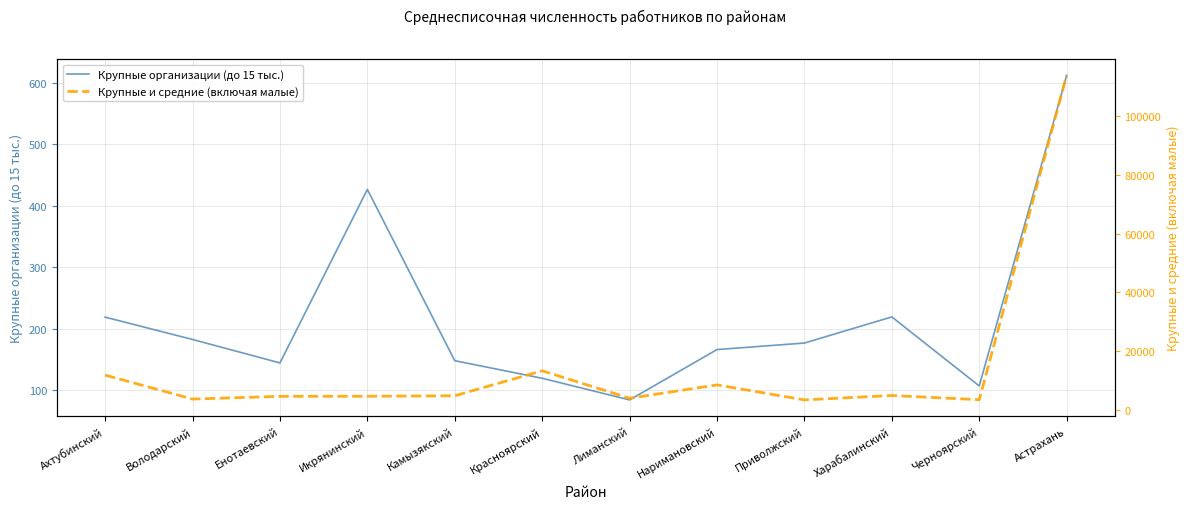

What is the maximum value shown in the chart?

113826.0